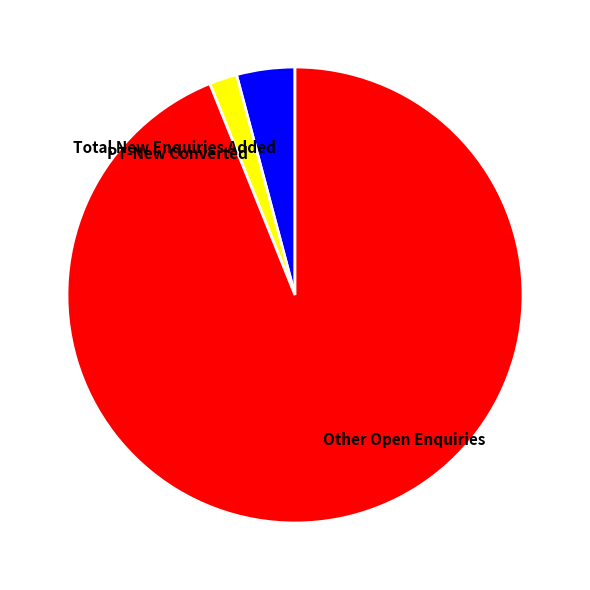

Which category has the biggest portion of the pie?

Other Open Enquiries